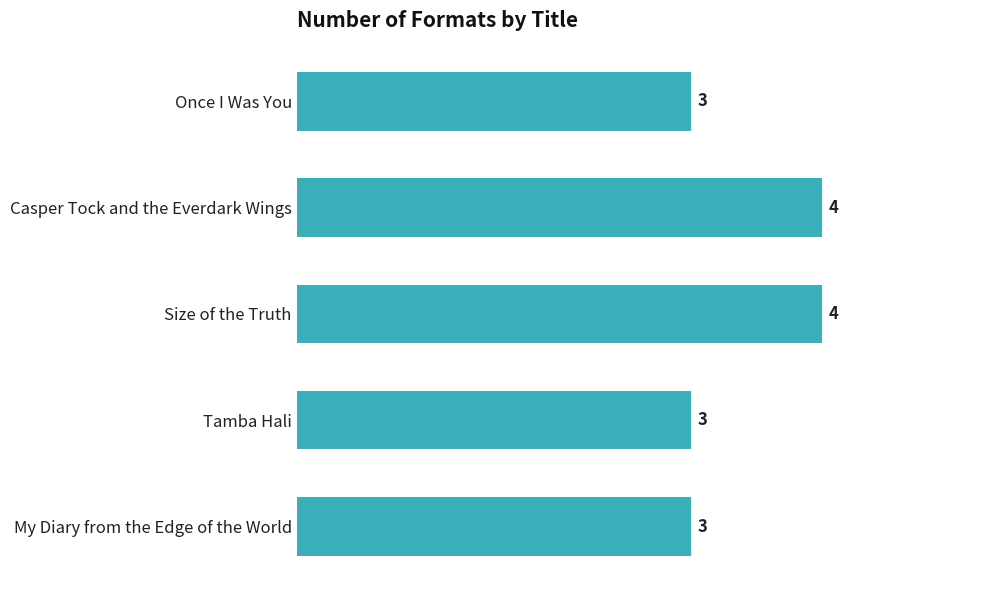

What is the minimum value shown in the chart?

3